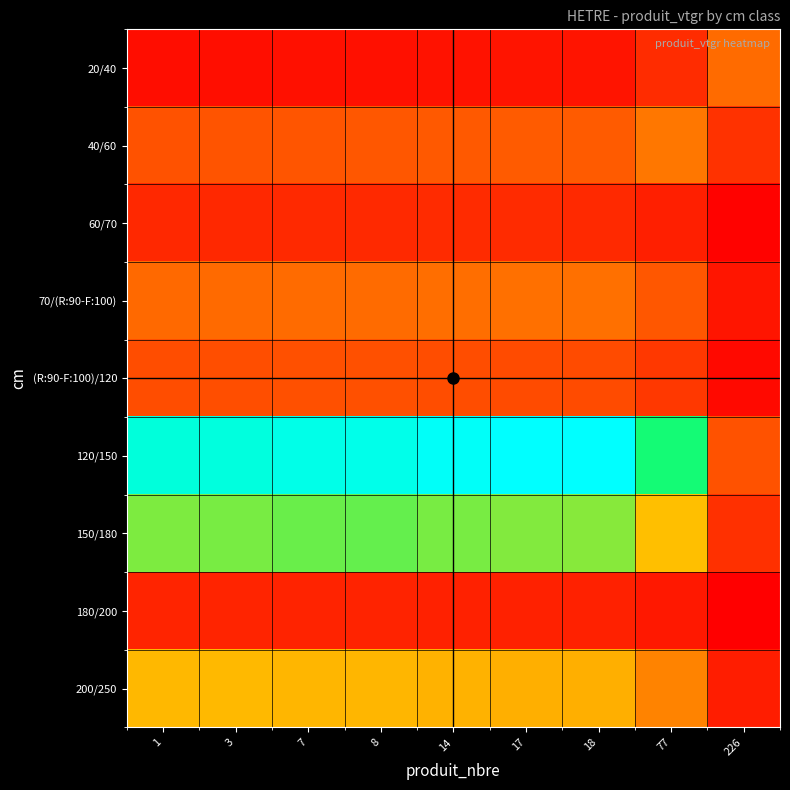

Rank the series at 17 from lowest to highest value.

20/40, 180/200, 60/70, (R:90-F:100)/120, 40/60, 70/(R:90-F:100), 200/250, 150/180, 120/150